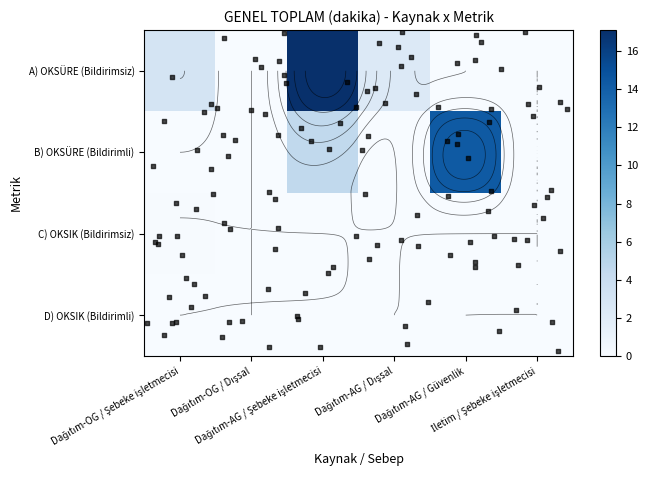

Reading left to right, list all the values displayed in this chart.

A) OKSÜRE (Bildirimsiz): Dağıtım-OG / Şebeke işletmecisi=3.0	Dağıtım-OG / Dışsal=0.0	Dağıtım-AG / Şebeke işletmecisi=17.1	Dağıtım-AG / Dışsal=2.3	Dağıtım-AG / Güvenlik=0.0	İletim / Şebeke işletmecisi=0.0
B) OKSÜRE (Bildirimli): Dağıtım-OG / Şebeke işletmecisi=0.0	Dağıtım-OG / Dışsal=0.0	Dağıtım-AG / Şebeke işletmecisi=4.5	Dağıtım-AG / Dışsal=0.0	Dağıtım-AG / Güvenlik=14.3	İletim / Şebeke işletmecisi=0.0
C) OKSIK (Bildirimsiz): Dağıtım-OG / Şebeke işletmecisi=0.1	Dağıtım-OG / Dışsal=0.0	Dağıtım-AG / Şebeke işletmecisi=0.0	Dağıtım-AG / Dışsal=0.1	Dağıtım-AG / Güvenlik=0.0	İletim / Şebeke işletmecisi=0.0
D) OKSIK (Bildirimli): Dağıtım-OG / Şebeke işletmecisi=0.0	Dağıtım-OG / Dışsal=0.0	Dağıtım-AG / Şebeke işletmecisi=0.0	Dağıtım-AG / Dışsal=0.0	Dağıtım-AG / Güvenlik=0.0	İletim / Şebeke işletmecisi=0.0